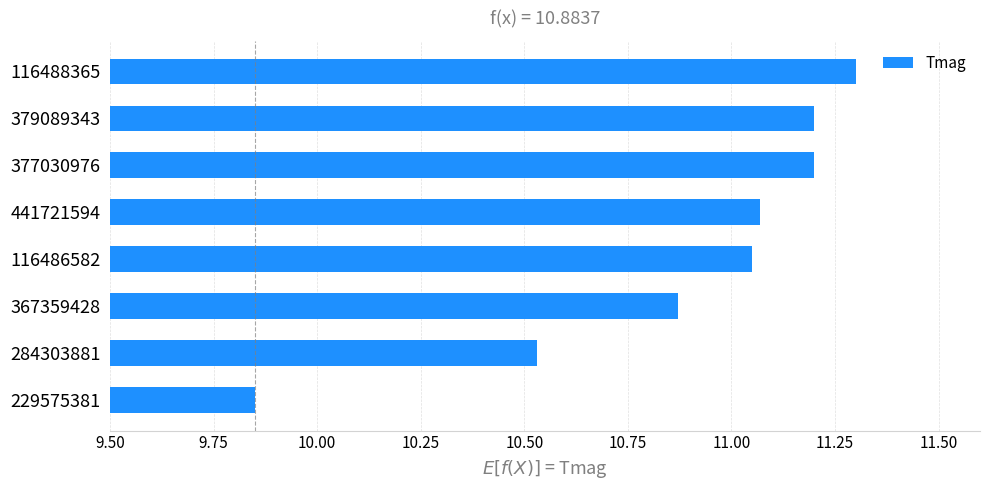

How many series are shown in this chart?

1